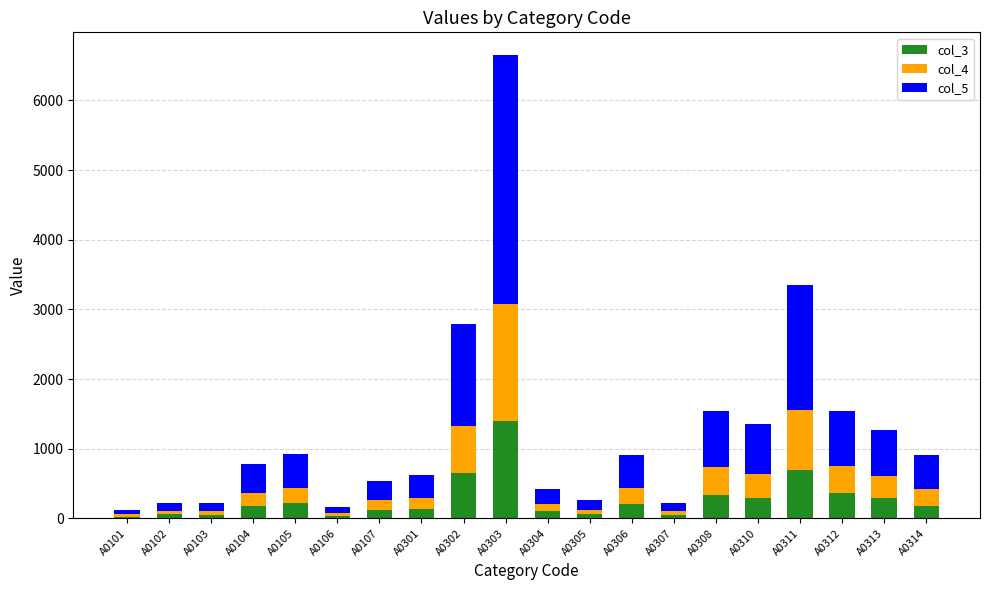

How many data points in col_3 are less than 178?

10